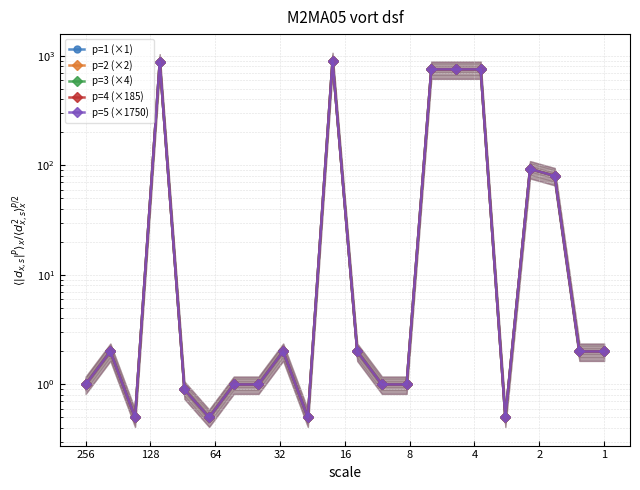

Which category has the highest value in the p=4 (×185) series?

10